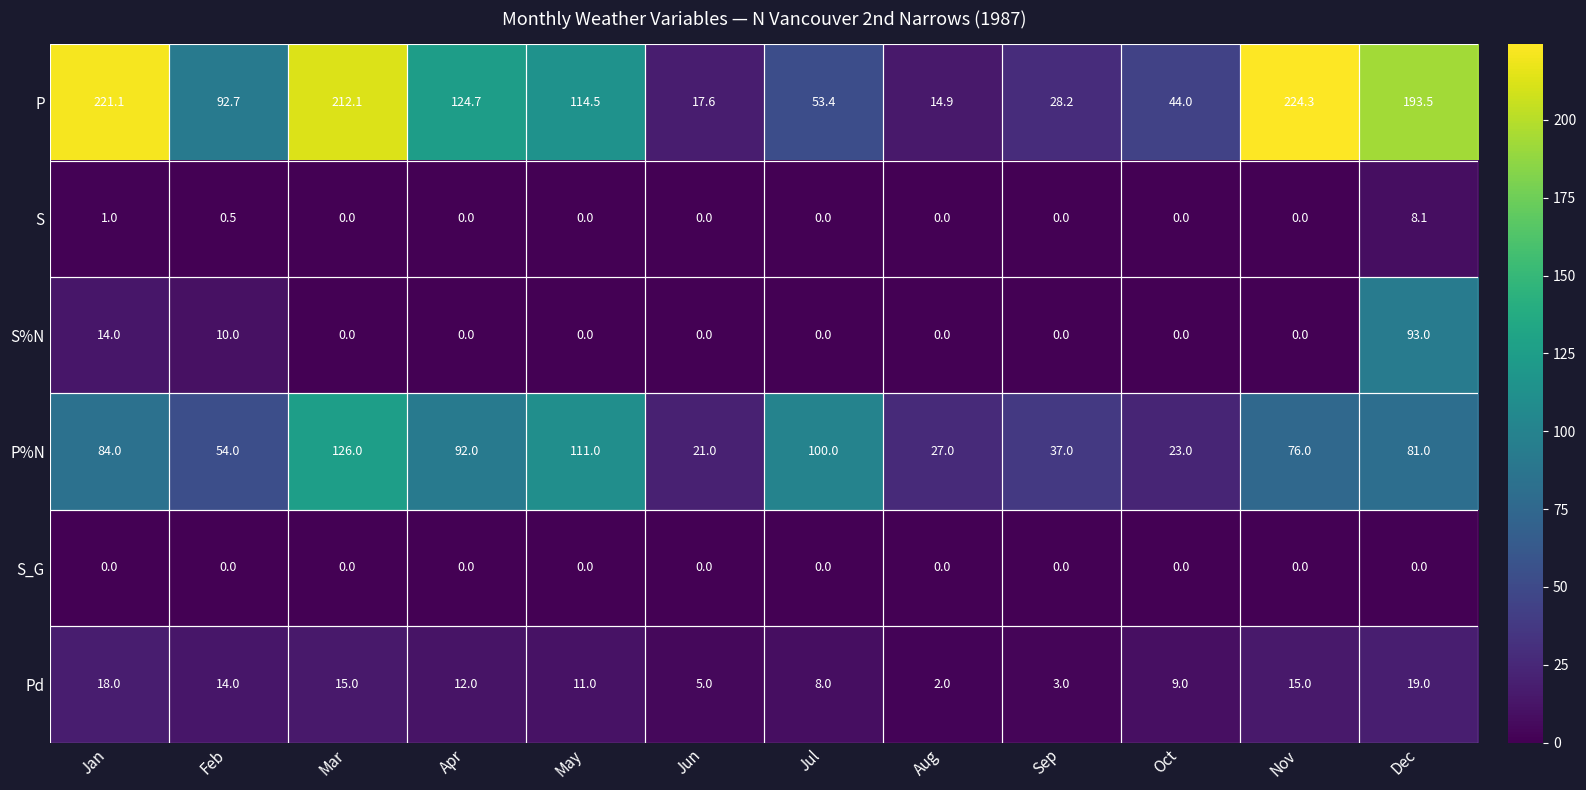

What is the sum of the P%N values at Jul and Mar?

226.0